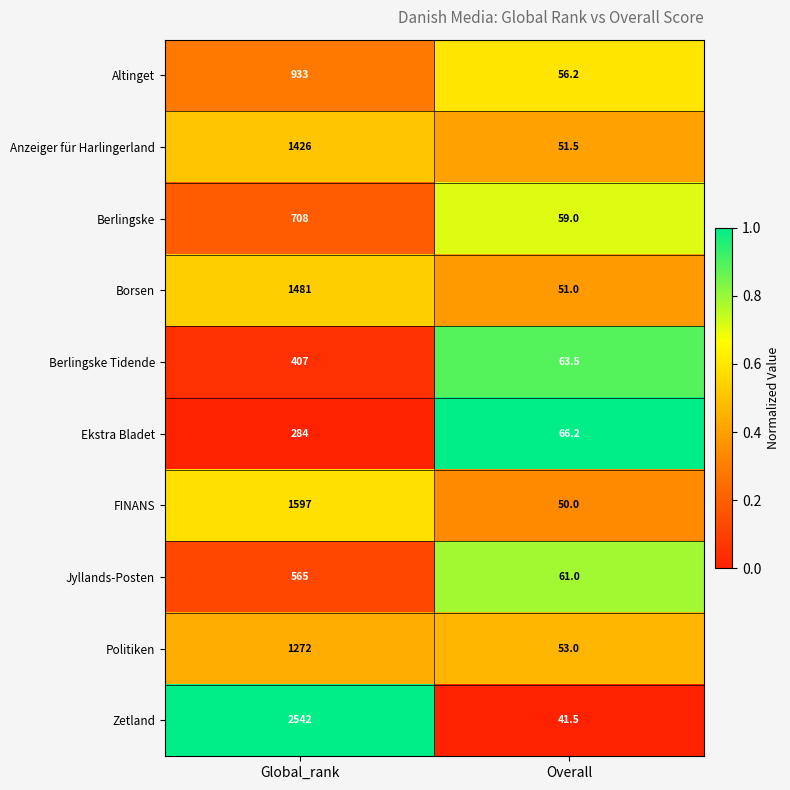

What is the minimum value shown in the chart?

41.5